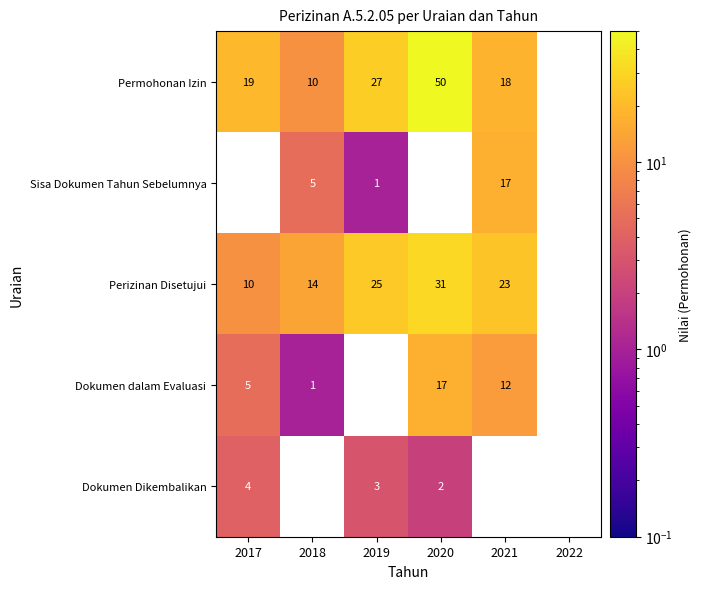

The Dokumen dalam Evaluasi series shows 1 at 2018. True or false?

True